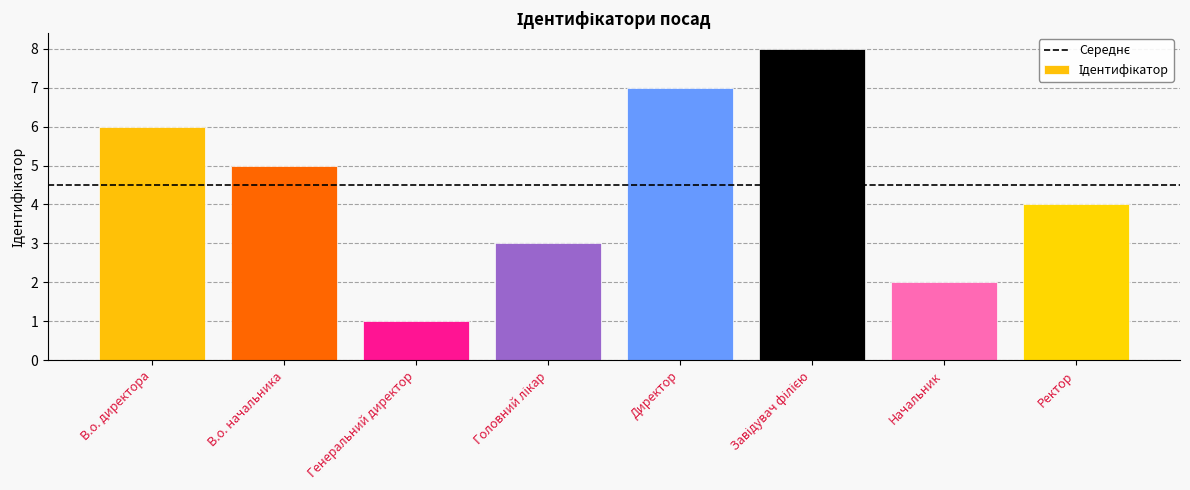

What is the greatest value displayed?

8